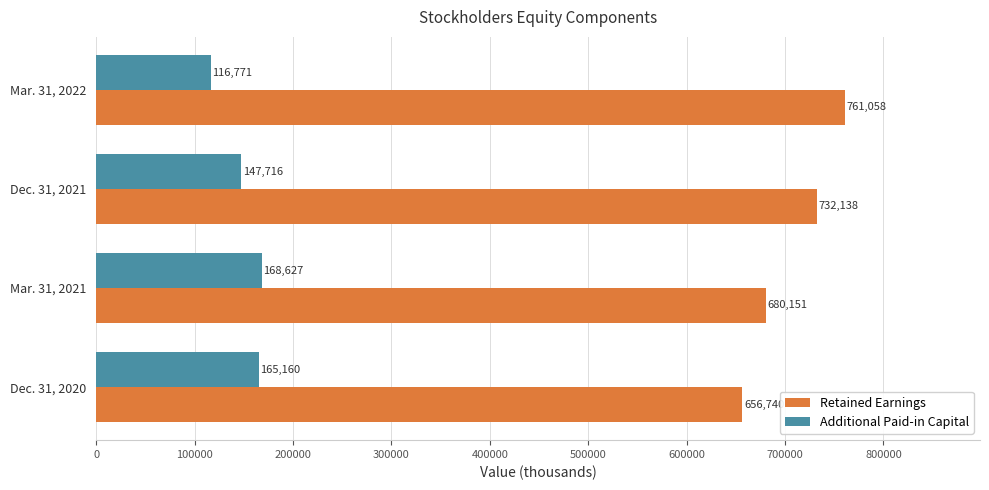

The value of Additional Paid-in Capital at Dec. 31, 2020 is 165160. True or false?

True